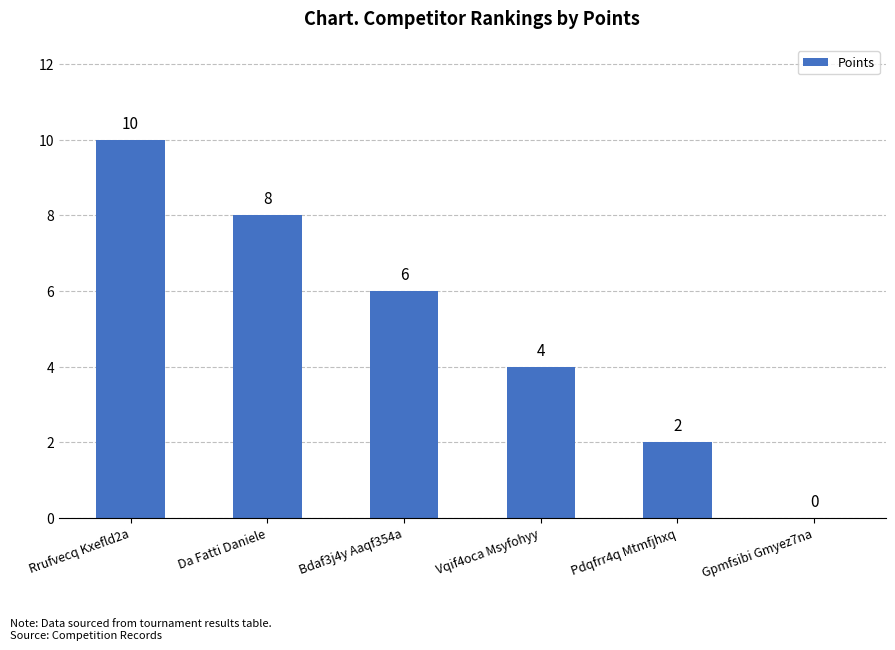

At which category does the chart reach its peak across all series?

Rrufvecq Kxefld2a